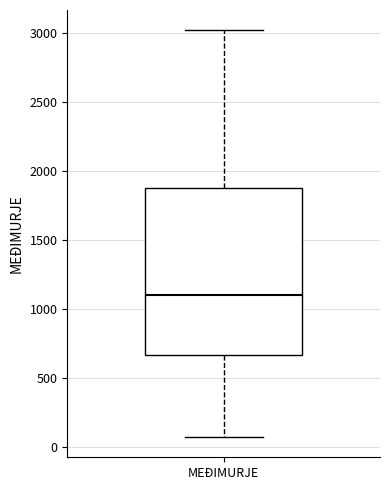

Read this box plot against the y-axis: the position of the median line, the range covered by the box, and the ends of both whiskers. The values are not printed on the chart, so give them approximately, as read against the axis.

median 1100, box 650 to 1900, whiskers 100 to 3000